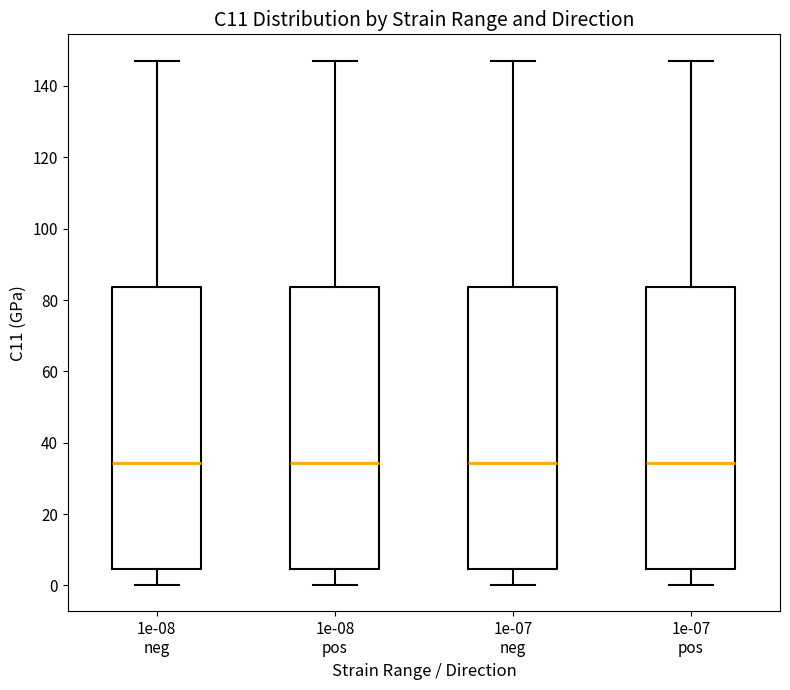

Reading left to right, transcribe this box plot: for each box, give where its median line is, the range the box spans, and where its two whiskers end, as read against the y-axis. The values are not printed on the chart, so give them approximately, as read against the axis.

1e-08 neg: median 34, box 4 to 84, whiskers 0 to 148
1e-08 pos: median 34, box 4 to 84, whiskers 0 to 148
1e-07 neg: median 34, box 4 to 84, whiskers 0 to 148
1e-07 pos: median 34, box 4 to 84, whiskers 0 to 148